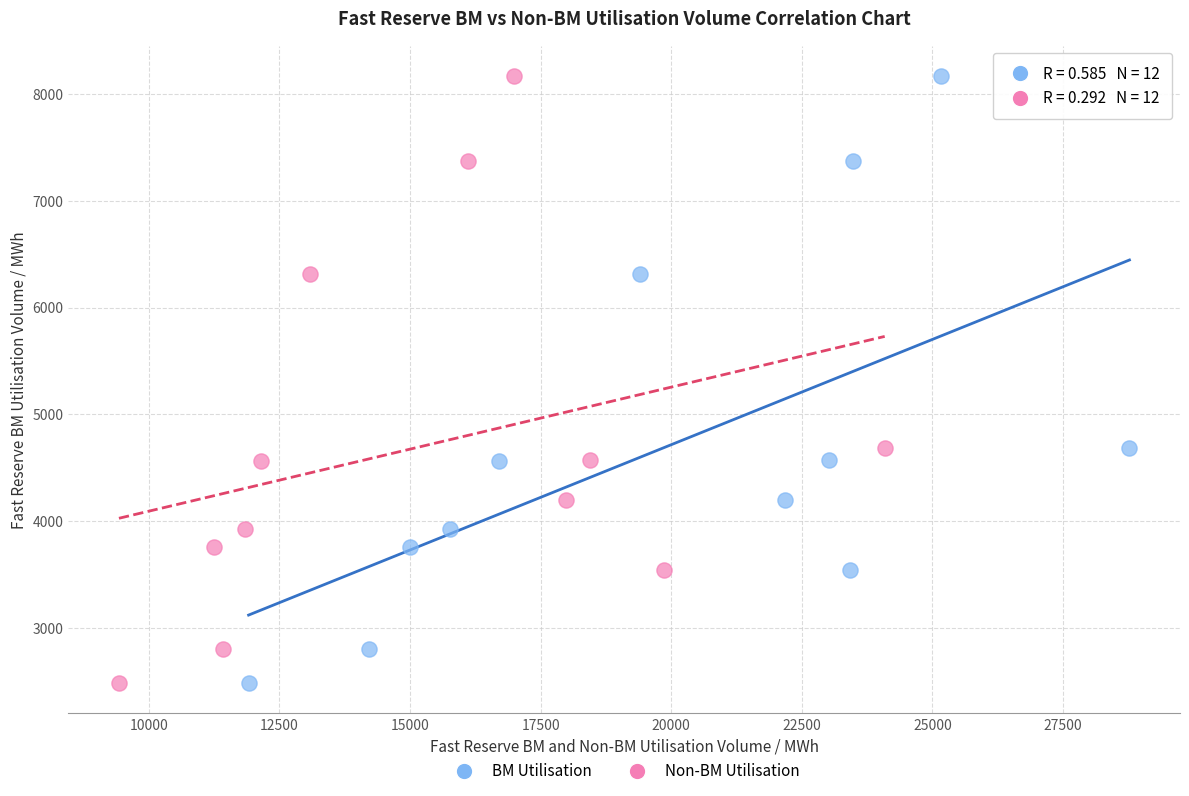

What are all the series names shown in the legend?

BM Utilisation, Non-BM Utilisation